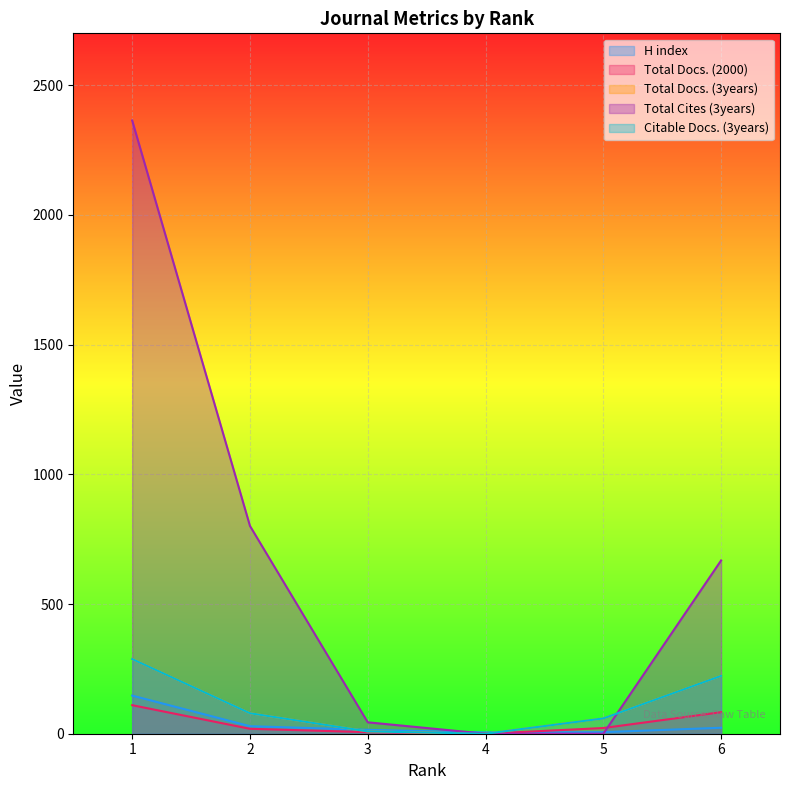

Is it true that Total Docs. (3years) equals 88 at 6?

False